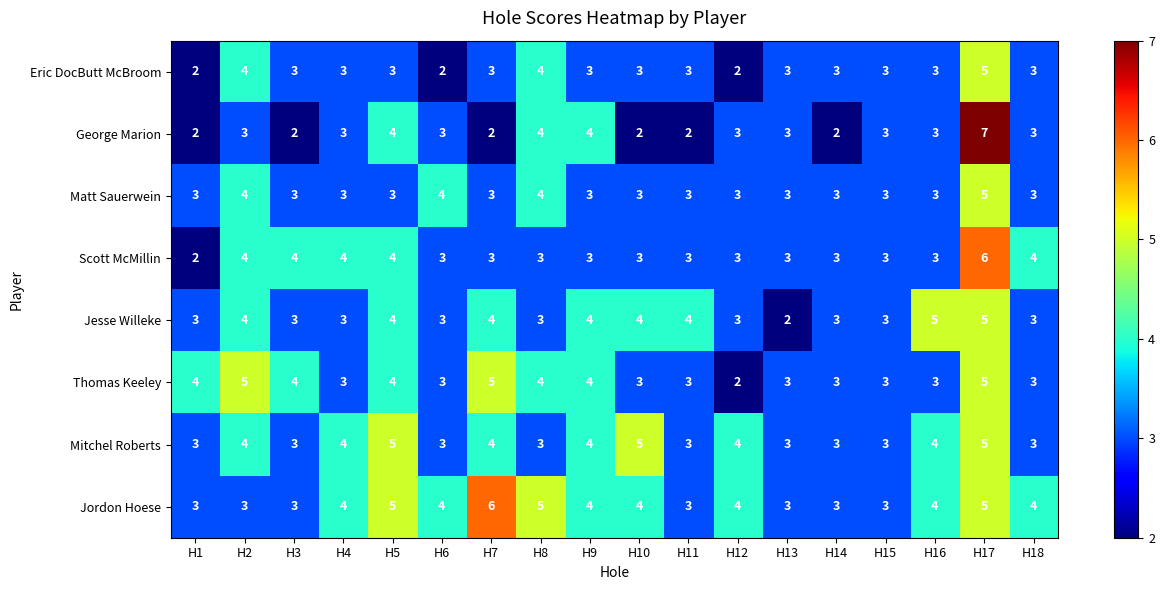

What is the greatest value displayed?

7